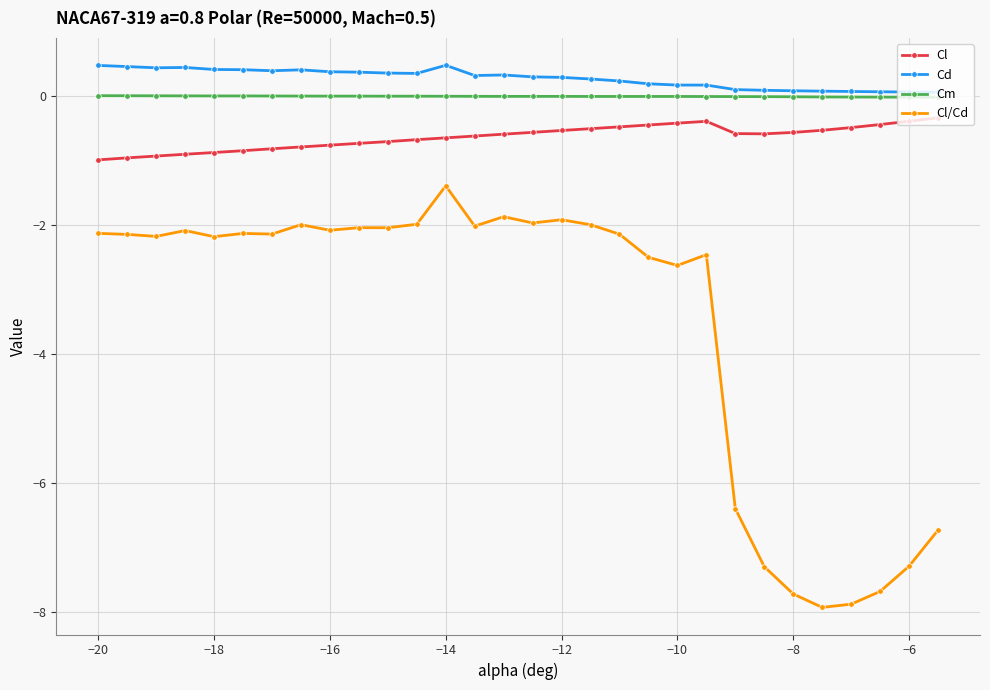

Which series has the largest range (max minus min)?

Cl/Cd